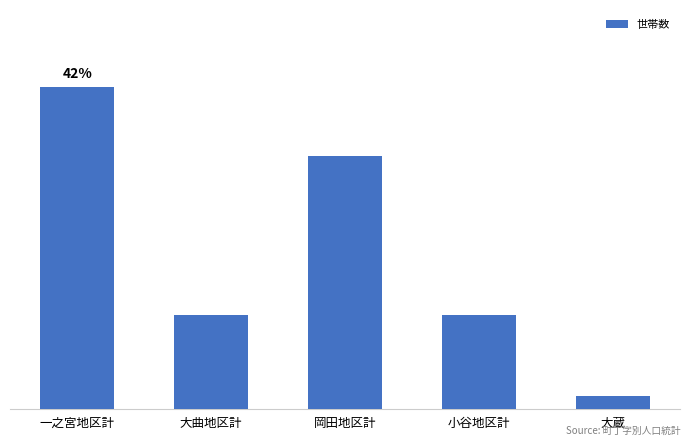

What is the label of the 1st bar from the right?

大蔵